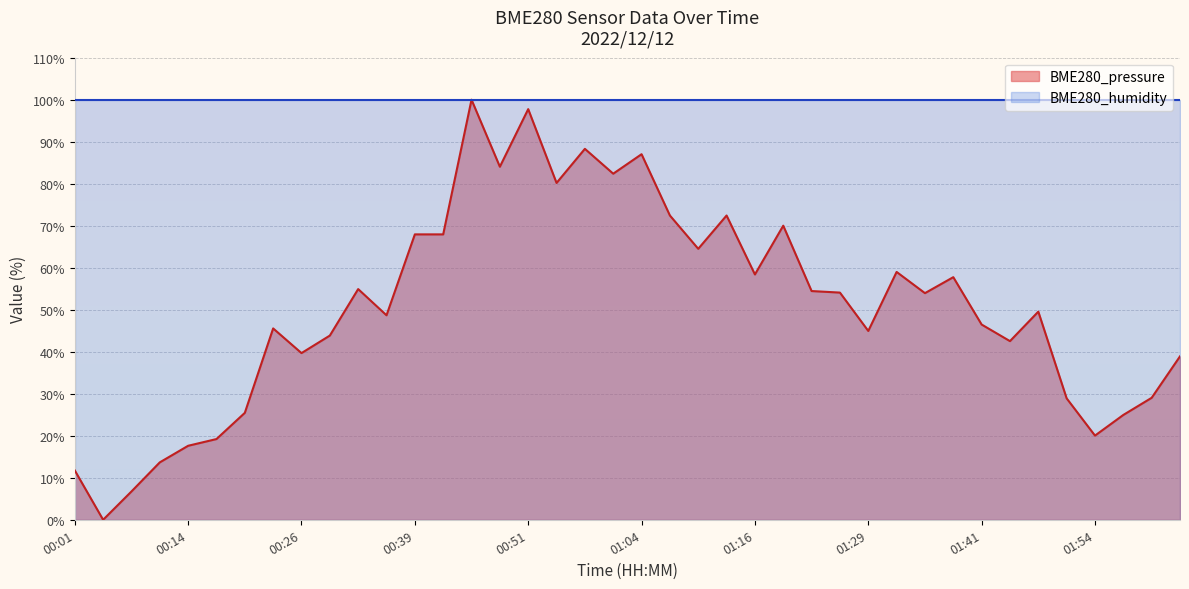

The value at 01:26 is 37.4. True or false?

False